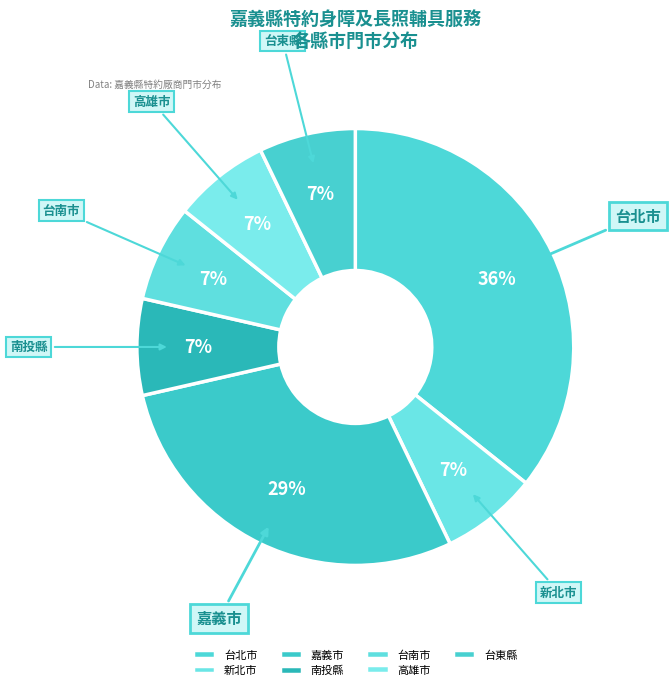

Between 嘉義市 and 高雄市, which is larger?

嘉義市